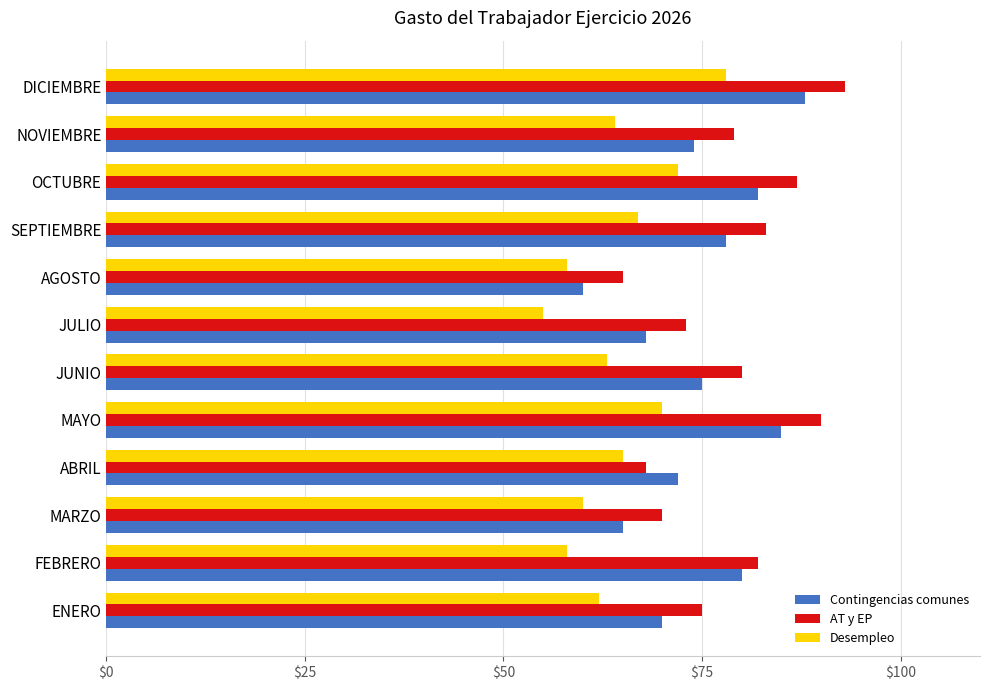

What is the sum of all Contingencias comunes values?

897